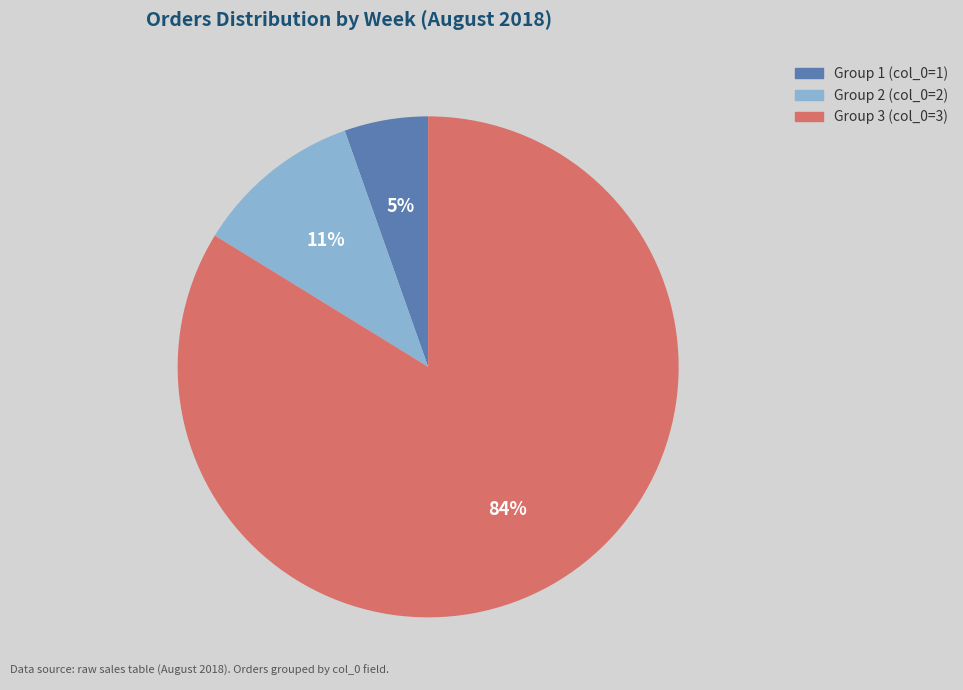

To the nearest percent, what is the average slice percentage?

33%